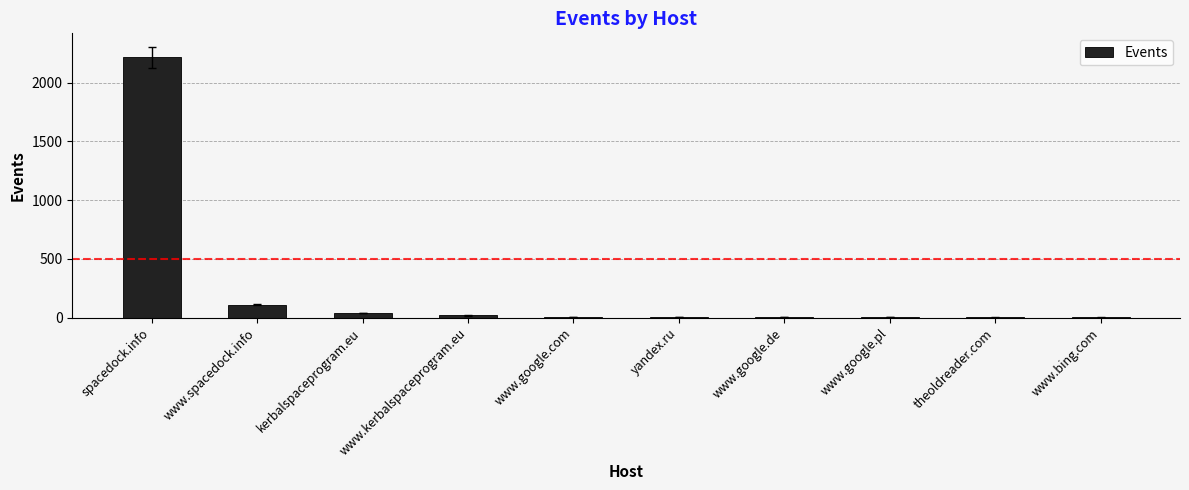

Are the bars horizontal?

No